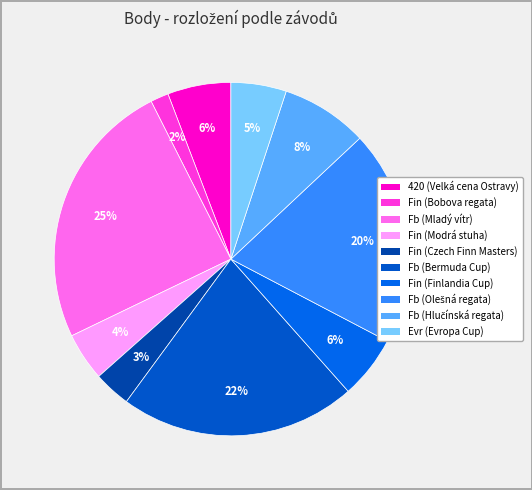

How many segments does this pie chart have?

10